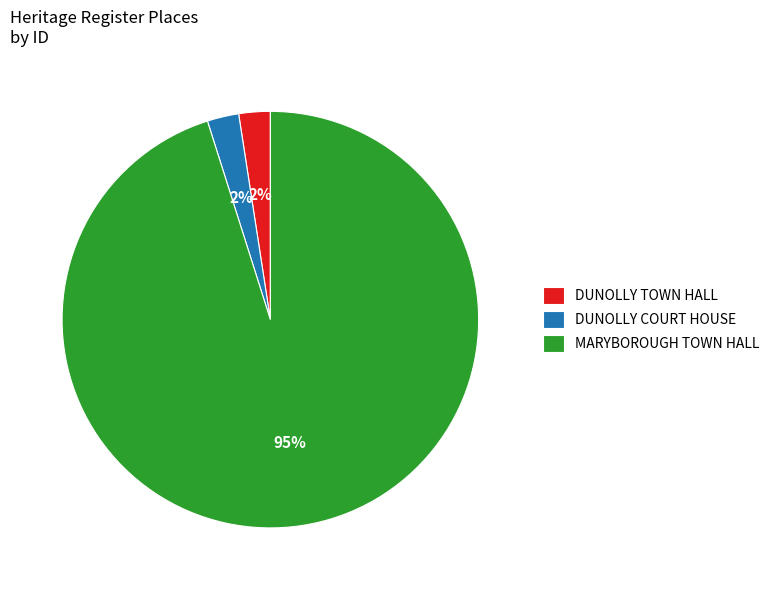

Does any single category account for the majority?

Yes